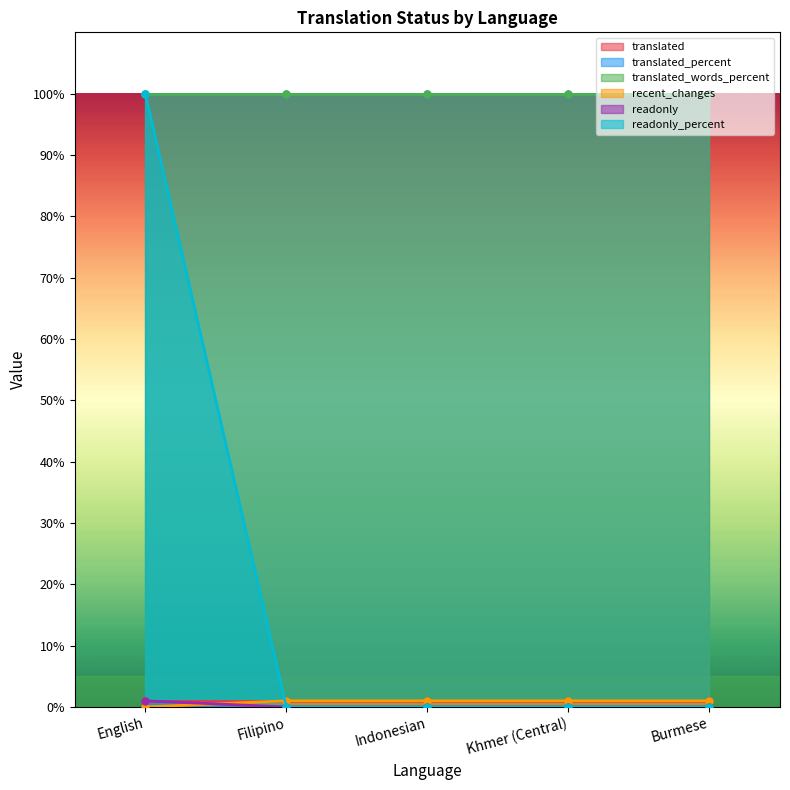

List the labels in order of readonly value, smallest first.

Filipino, Indonesian, Khmer (Central), Burmese, English